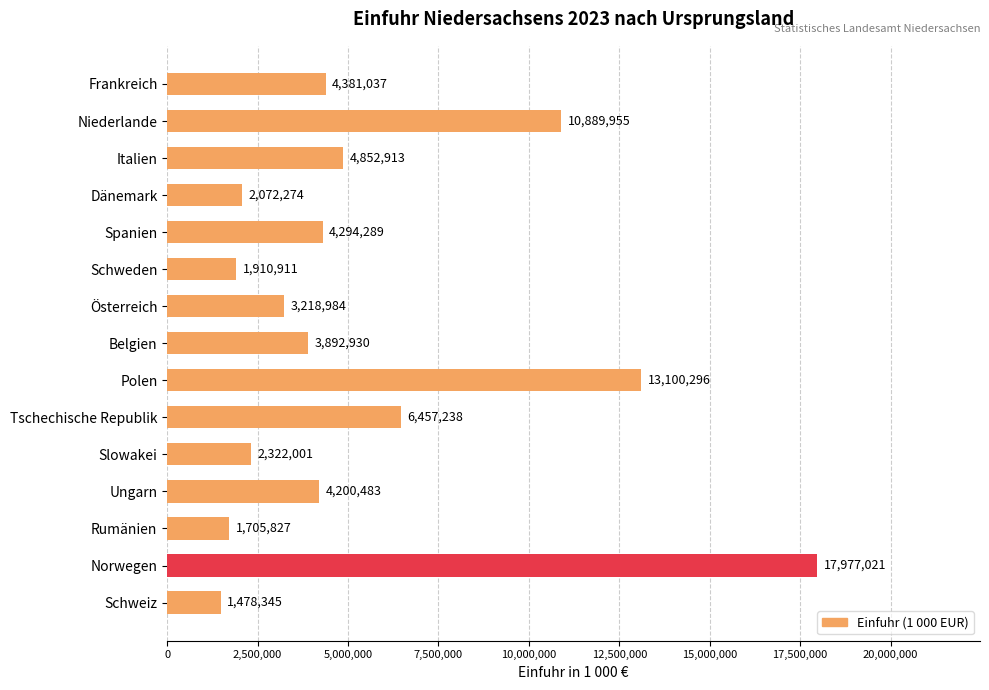

The chart shows a value of 13100296 at Polen. True or false?

True